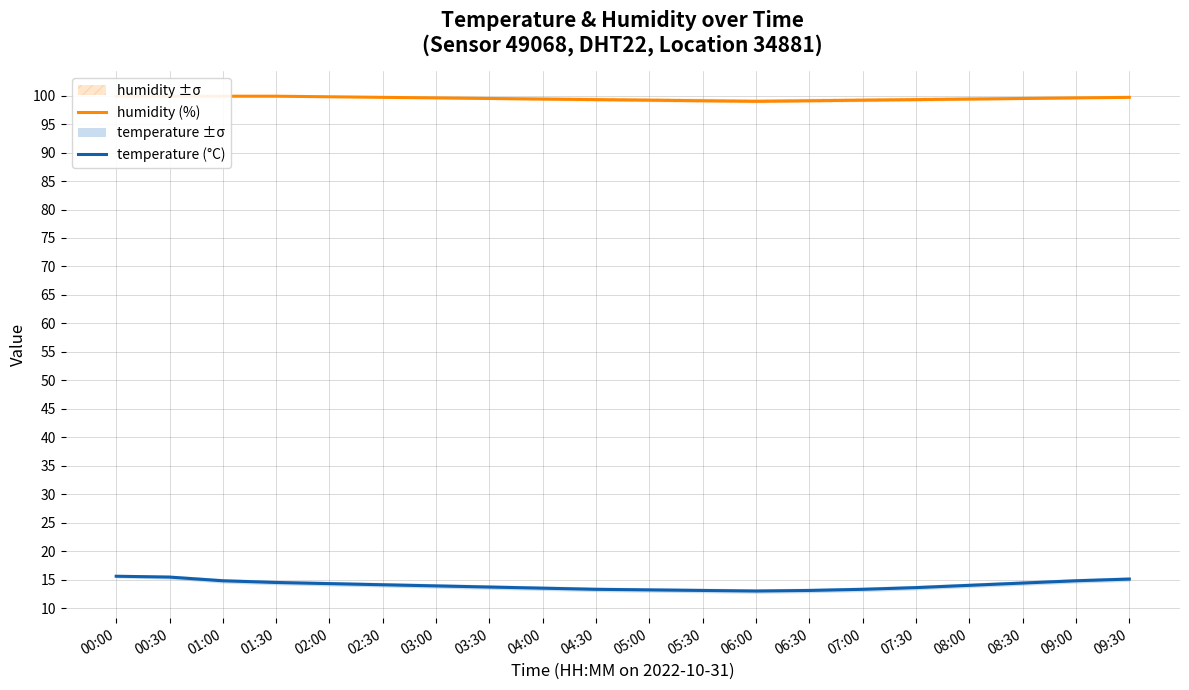

Read the humidity (%) value at 05:30.

99.1